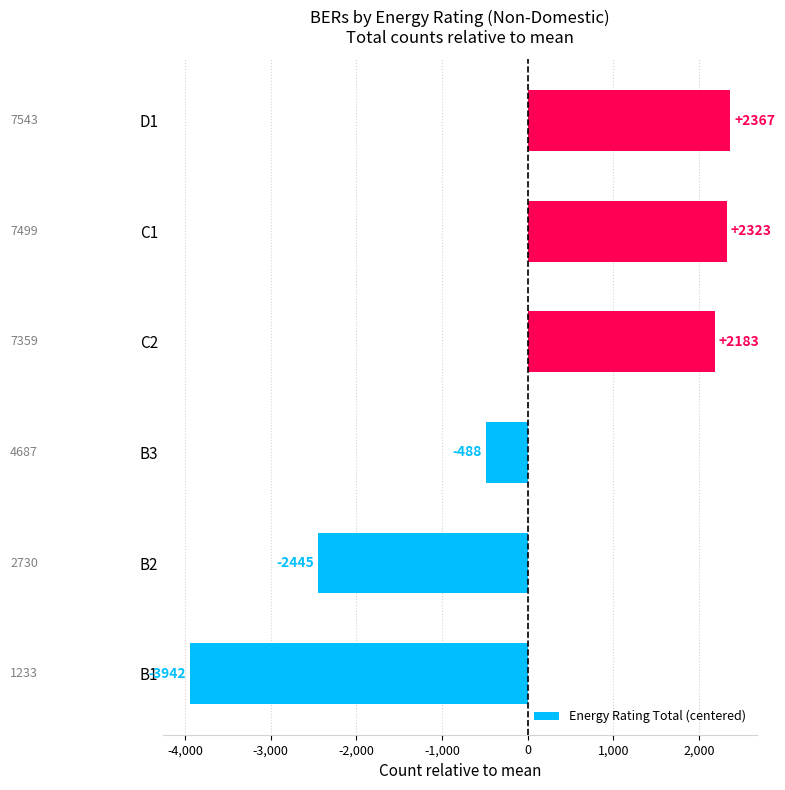

How many data points are less than 2183?

3